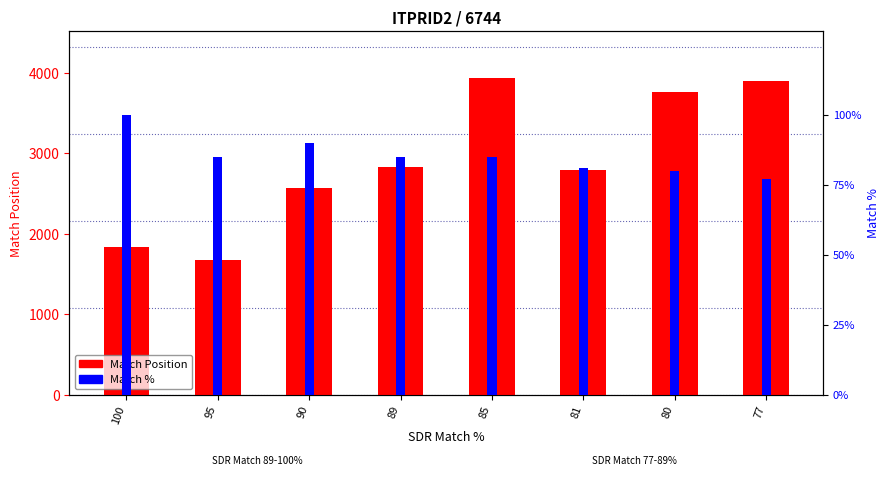

What is the total value across all series at 95?

1756